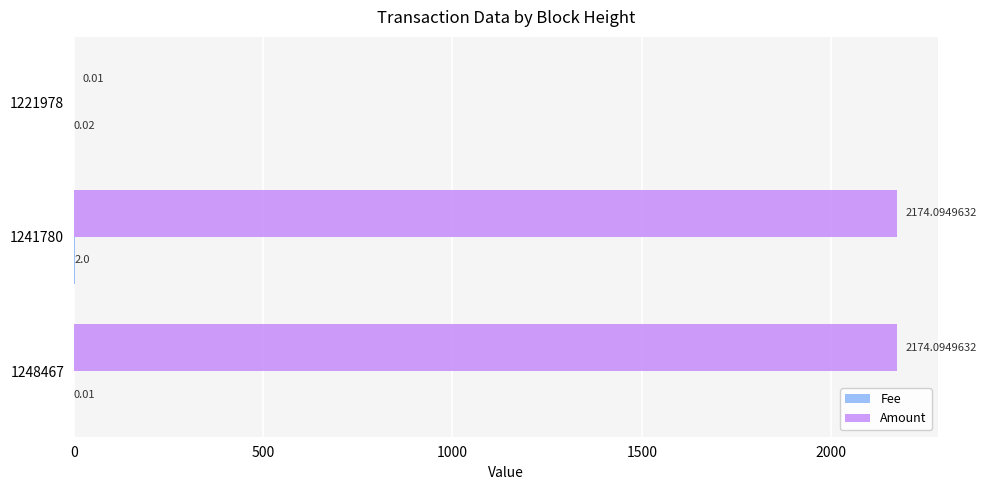

At which category is the sum across all series the highest?

1241780